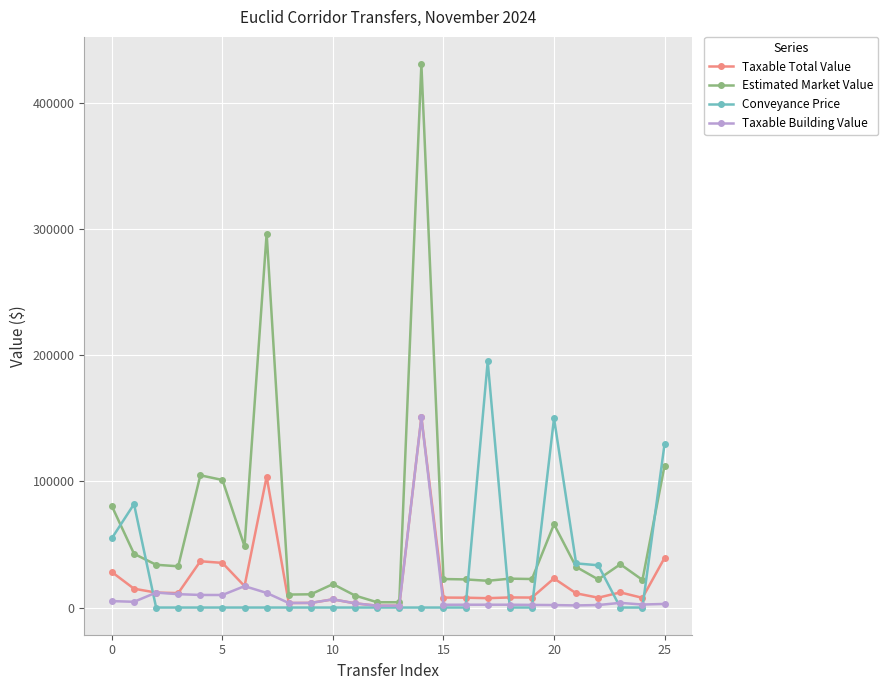

What is the greatest value displayed?

430700